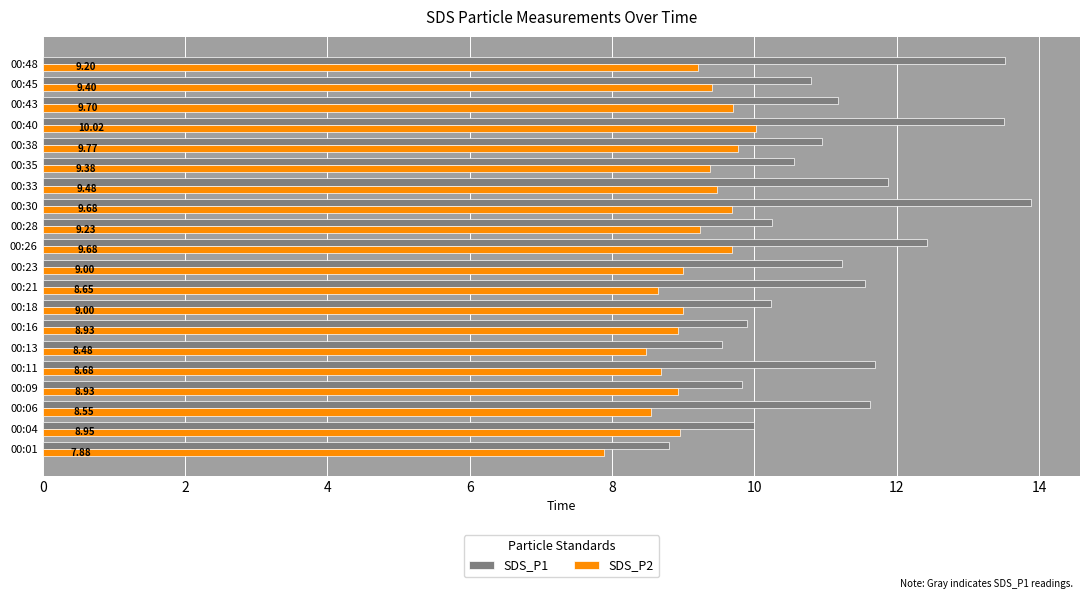

At which category does the chart reach its peak across all series?

00:30